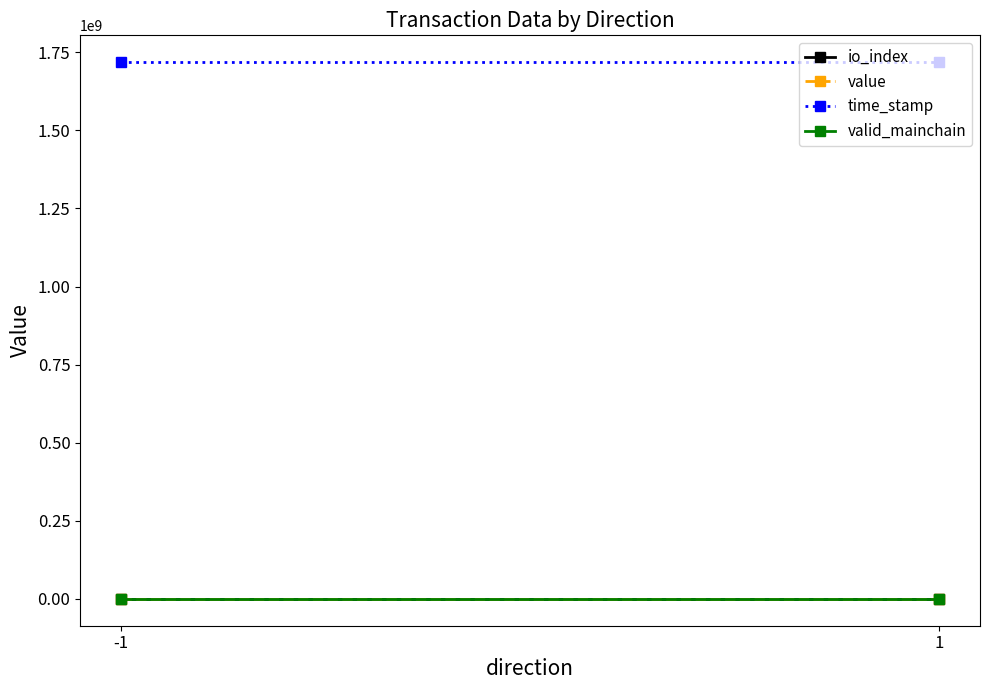

What value does the time_stamp series have at -1?

1718333681.0